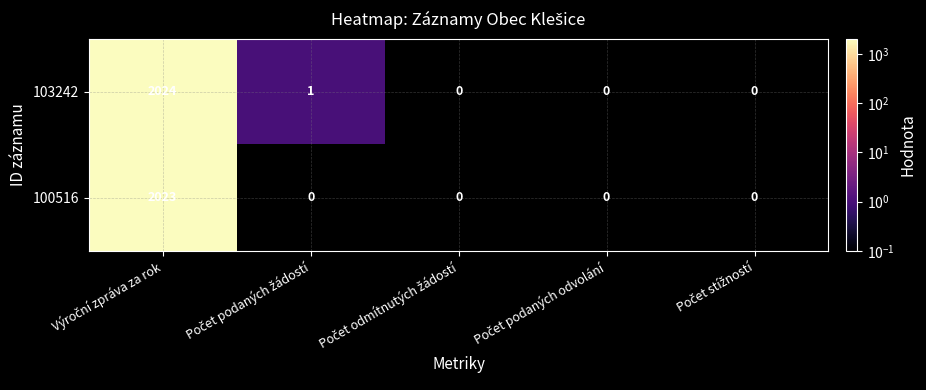

What is the sum of all 103242 values?

2025